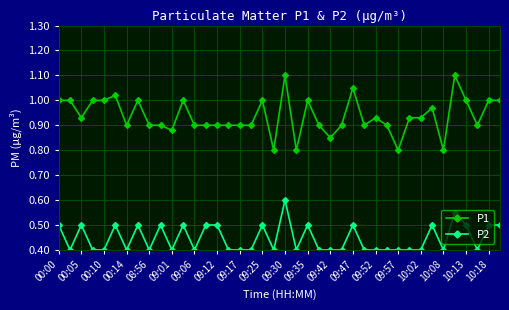

Which series has the largest total across all categories?

P1